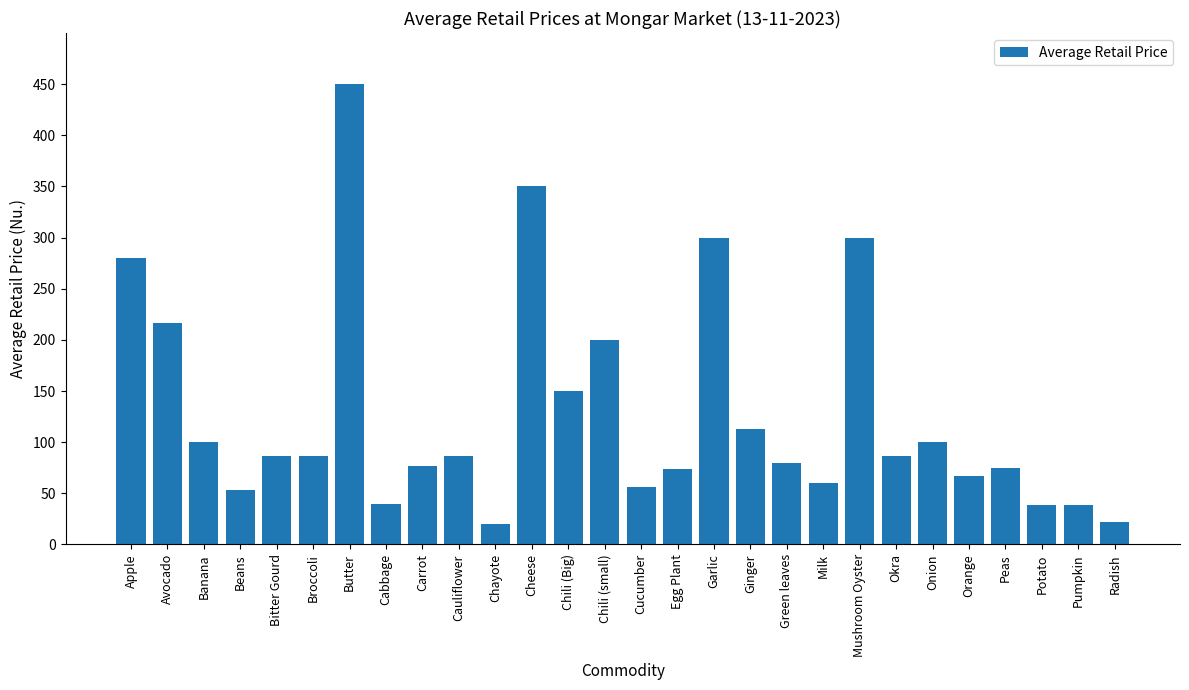

Which category has the highest value across all series?

Butter